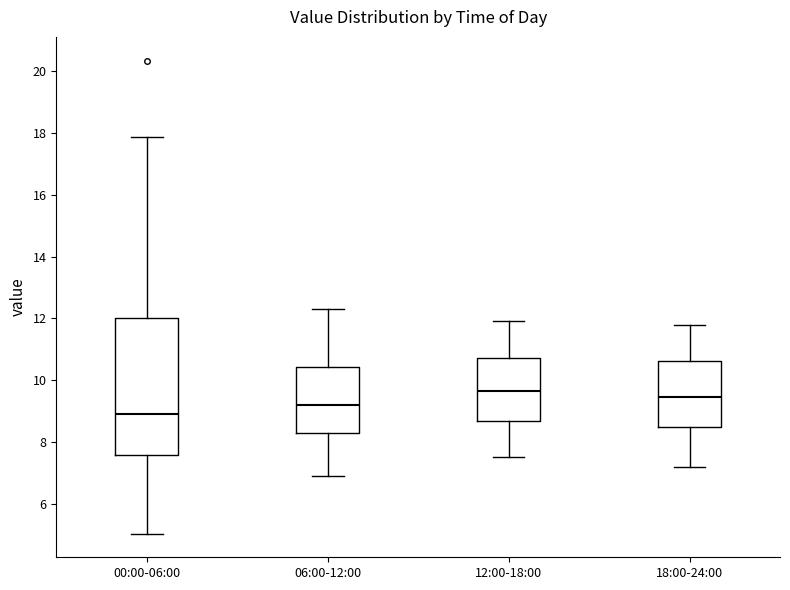

Reading left to right, read every box against the y-axis: the position of its median line, the range the box covers, and the ends of its whiskers. The values are not printed on the chart, so give them approximately, as read against the axis.

00:00-06:00: median 8.8, box 7.6 to 12.0, whiskers 5.0 to 17.8
06:00-12:00: median 9.2, box 8.2 to 10.4, whiskers 7.0 to 12.4
12:00-18:00: median 9.6, box 8.6 to 10.8, whiskers 7.6 to 12.0
18:00-24:00: median 9.4, box 8.4 to 10.6, whiskers 7.2 to 11.8